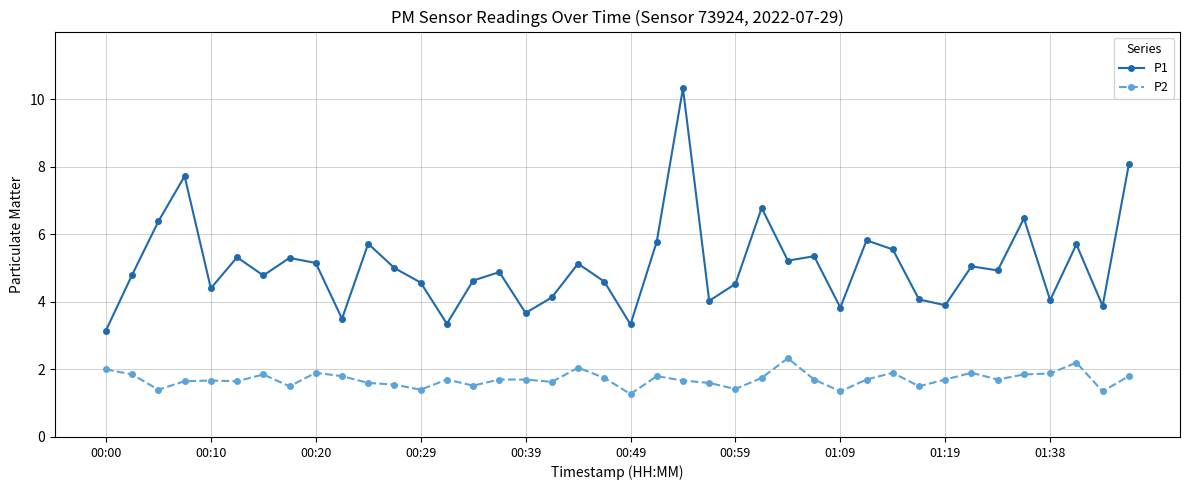

What is the value of the P1 point at the 7th from the left?

4.8